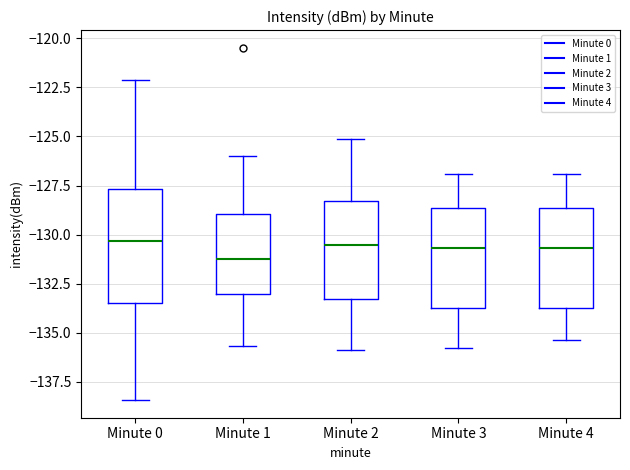

Reading left to right, read every box against the y-axis: the position of its median line, the range the box covers, and the ends of its whiskers. The values are not printed on the chart, so give them approximately, as read against the axis.

Minute 0: median -130.5, box -133.5 to -127.5, whiskers -138.5 to -122.0
Minute 1: median -131.0, box -133.0 to -129.0, whiskers -135.5 to -126.0
Minute 2: median -130.5, box -133.5 to -128.5, whiskers -136.0 to -125.0
Minute 3: median -130.5, box -133.5 to -128.5, whiskers -136.0 to -127.0
Minute 4: median -130.5, box -133.5 to -128.5, whiskers -135.5 to -127.0